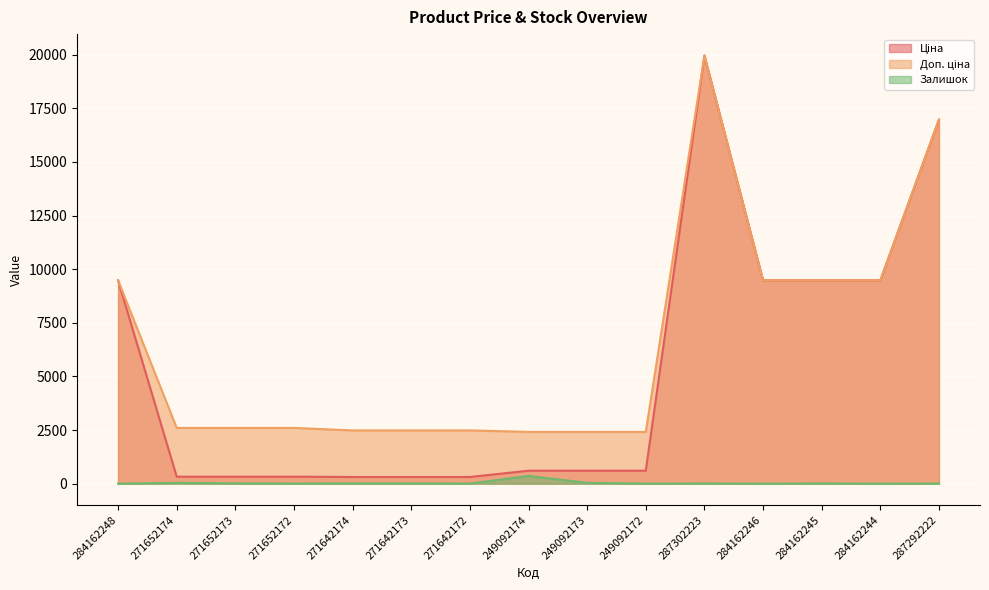

At which category does the chart reach its peak across all series?

287302223